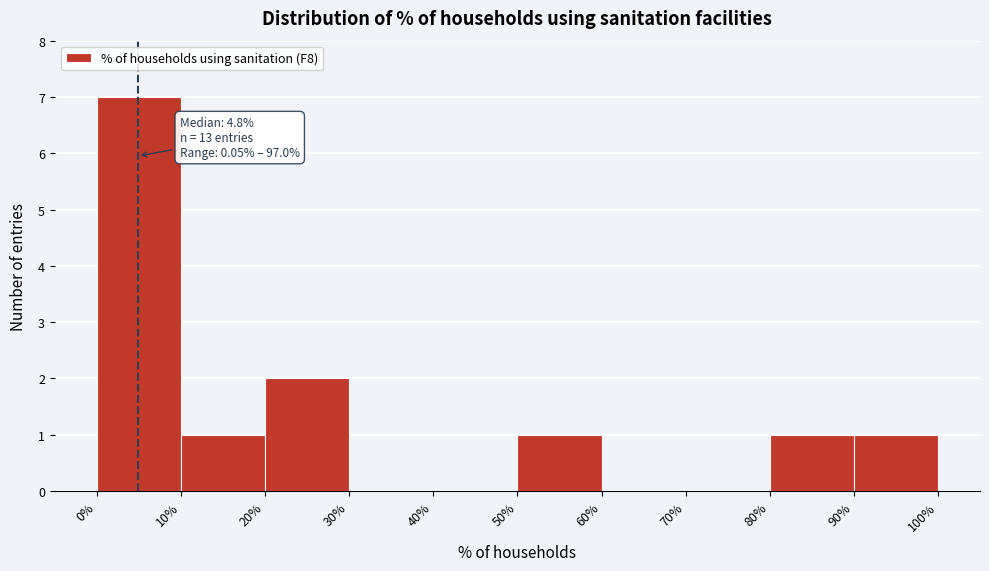

Over which range of the x-axis is the bar tallest?

0% to 10%